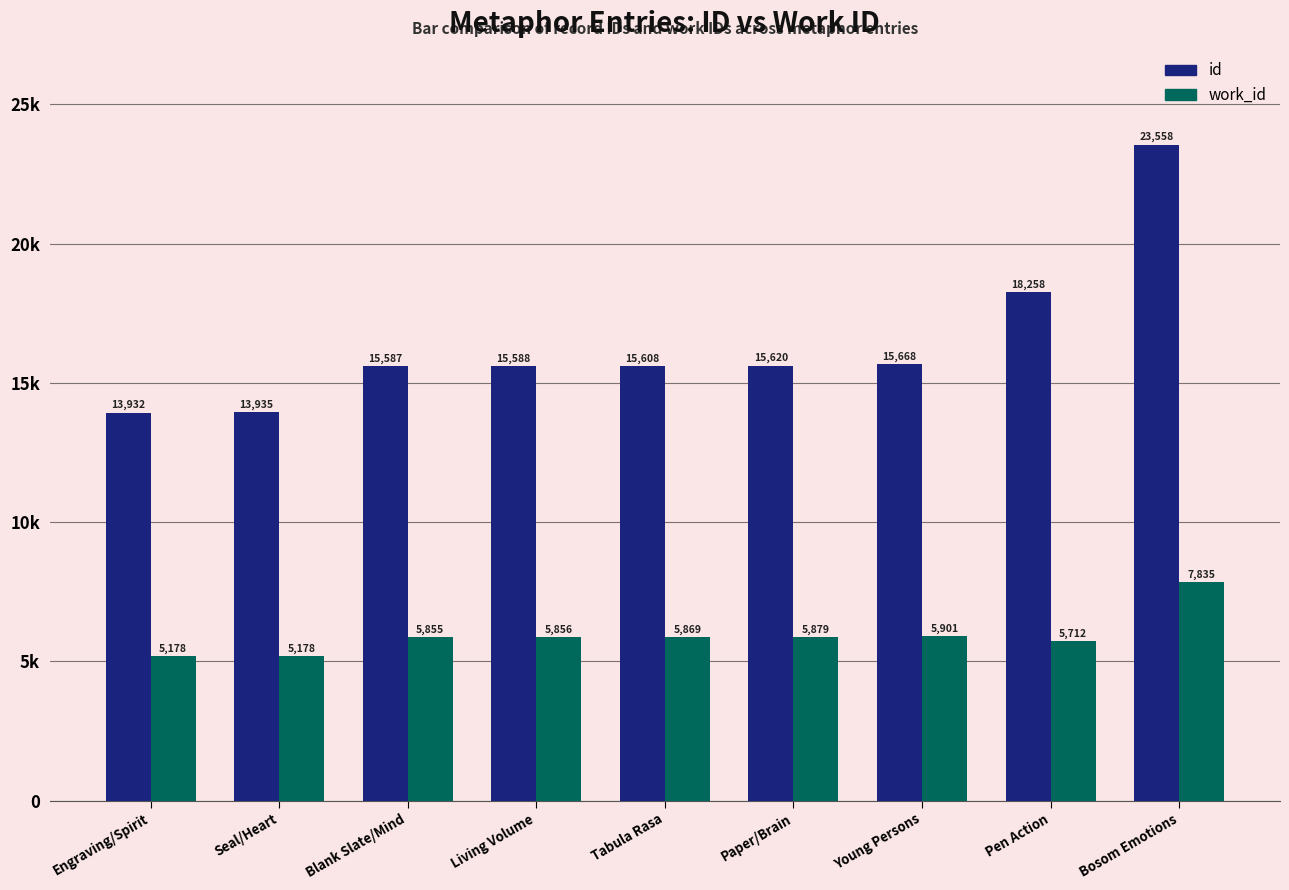

What is the average value of the id series?

16417